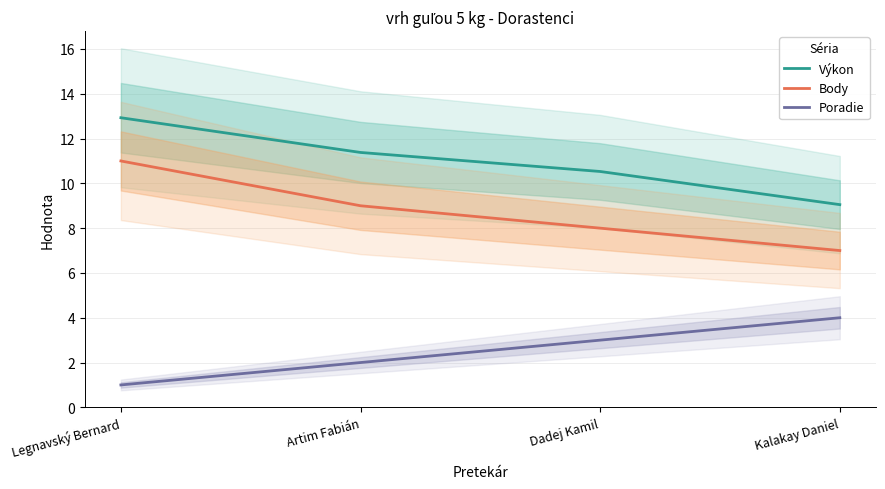

What is the value of the Poradie point at the 2nd from the left?

2.0